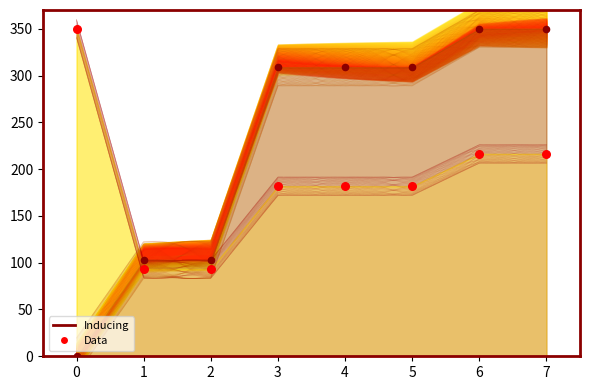

Between 7 and 2, which is larger?

7